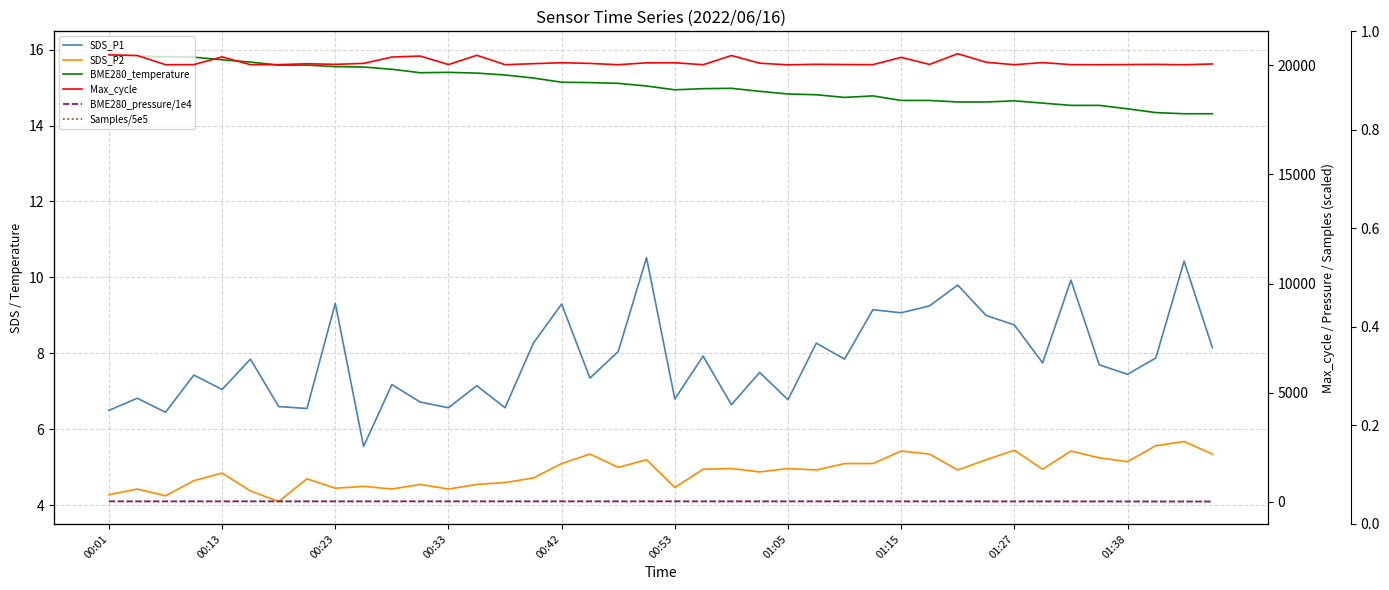

True or false: BME280_temperature and BME280_pressure/1e4 intersect in this chart.

False